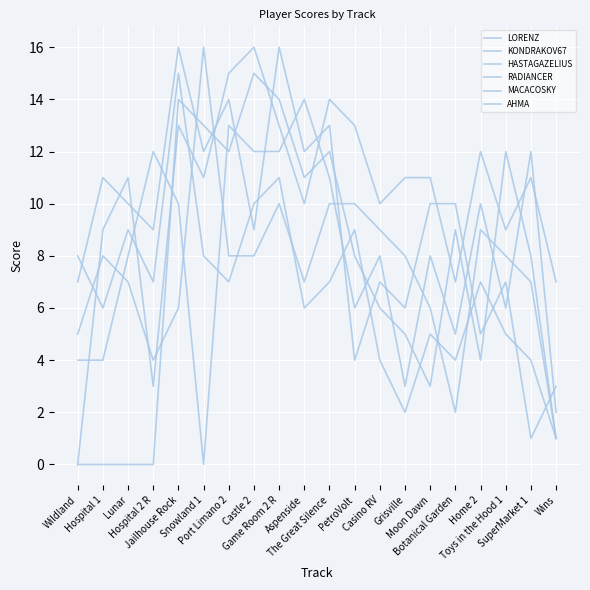

Reading left to right, list all the values displayed in this chart.

LORENZ: Wildland=0	Hospital 1=9	Lunar=11	Hospital 2 R=3	Jailhouse Rock=13	Snowland 1=11	Port Limano 2=15	Castle 2=16	Game Room 2 R=13	Aspenside=10	The Great Silence=14	PetroVolt=13	Casino RV=10	Grisville=11	Moon Dawn=11	Botanical Garden=7	Home 2=12	Toys in the Hood 1=9	SuperMarket 1=11	Wins=7
KONDRAKOV67: Wildland=7	Hospital 1=11	Lunar=10	Hospital 2 R=9	Jailhouse Rock=16	Snowland 1=12	Port Limano 2=14	Castle 2=9	Game Room 2 R=16	Aspenside=12	The Great Silence=13	PetroVolt=4	Casino RV=7	Grisville=6	Moon Dawn=10	Botanical Garden=10	Home 2=5	Toys in the Hood 1=7	SuperMarket 1=1	Wins=3
HASTAGAZELIUS: Wildland=4	Hospital 1=4	Lunar=8	Hospital 2 R=12	Jailhouse Rock=10	Snowland 1=0	Port Limano 2=13	Castle 2=12	Game Room 2 R=12	Aspenside=14	The Great Silence=11	PetroVolt=6	Casino RV=8	Grisville=3	Moon Dawn=8	Botanical Garden=5	Home 2=10	Toys in the Hood 1=6	SuperMarket 1=12	Wins=2
RADIANCER: Wildland=5	Hospital 1=8	Lunar=7	Hospital 2 R=4	Jailhouse Rock=6	Snowland 1=16	Port Limano 2=8	Castle 2=8	Game Room 2 R=10	Aspenside=7	The Great Silence=10	PetroVolt=10	Casino RV=9	Grisville=8	Moon Dawn=6	Botanical Garden=2	Home 2=9	Toys in the Hood 1=8	SuperMarket 1=7	Wins=1
MACACOSKY: Wildland=0	Hospital 1=0	Lunar=0	Hospital 2 R=0	Jailhouse Rock=14	Snowland 1=13	Port Limano 2=12	Castle 2=15	Game Room 2 R=14	Aspenside=11	The Great Silence=12	PetroVolt=8	Casino RV=6	Grisville=5	Moon Dawn=3	Botanical Garden=9	Home 2=4	Toys in the Hood 1=12	SuperMarket 1=8	Wins=1
AHMA: Wildland=8	Hospital 1=6	Lunar=9	Hospital 2 R=7	Jailhouse Rock=15	Snowland 1=8	Port Limano 2=7	Castle 2=10	Game Room 2 R=11	Aspenside=6	The Great Silence=7	PetroVolt=9	Casino RV=4	Grisville=2	Moon Dawn=5	Botanical Garden=4	Home 2=7	Toys in the Hood 1=5	SuperMarket 1=4	Wins=1